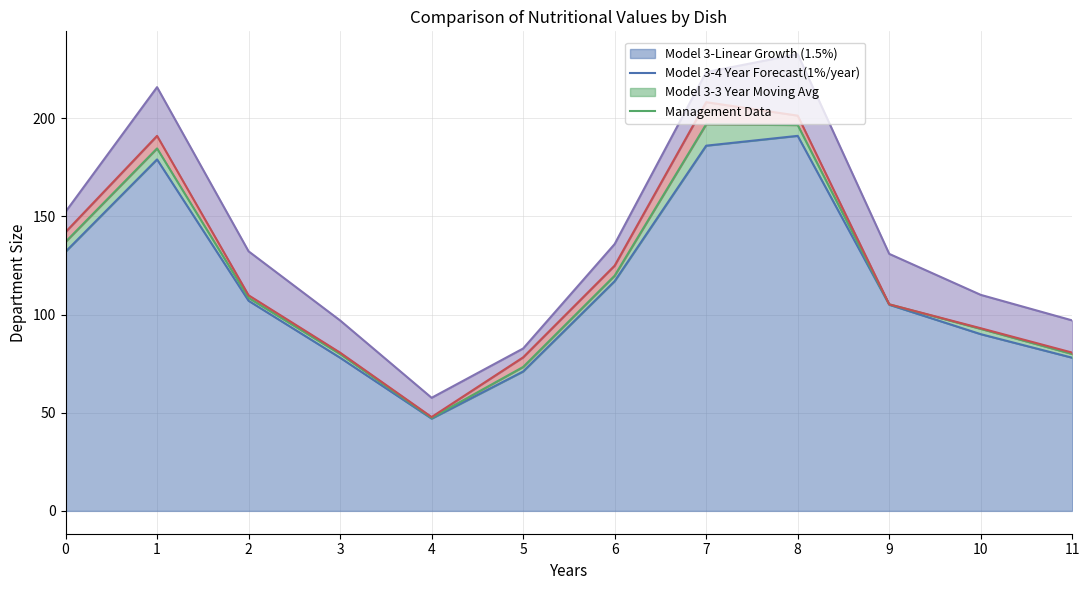

At which category is the sum across all series the highest?

8